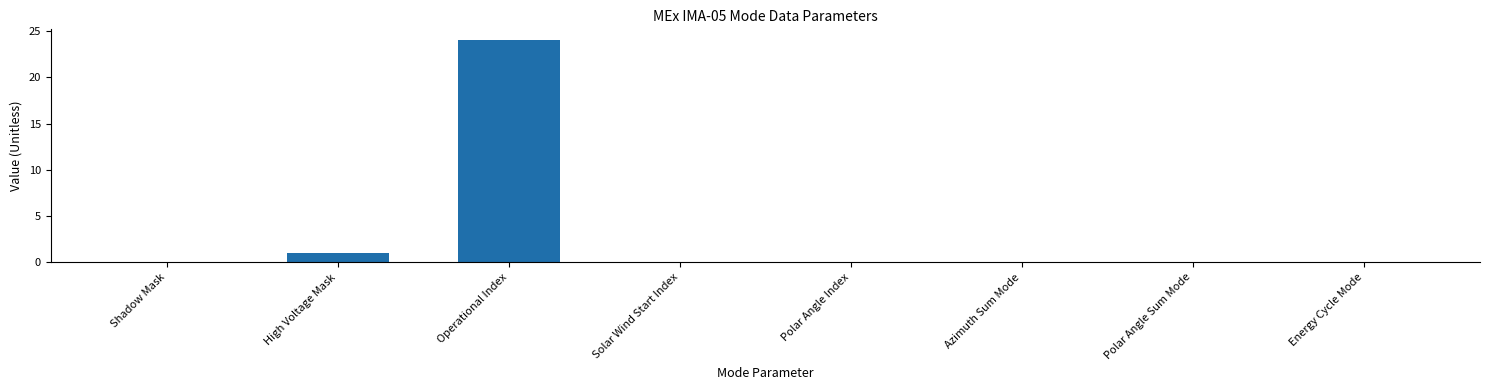

The chart shows a value of 0 at Energy Cycle Mode. True or false?

True